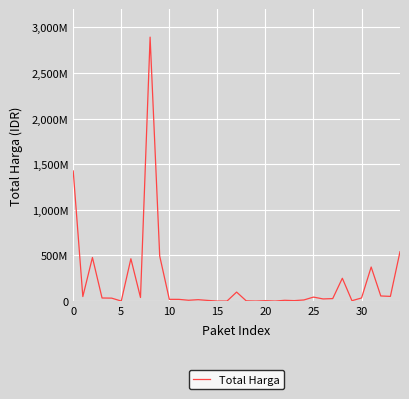

Does the chart display data point markers on the line(s)?

No